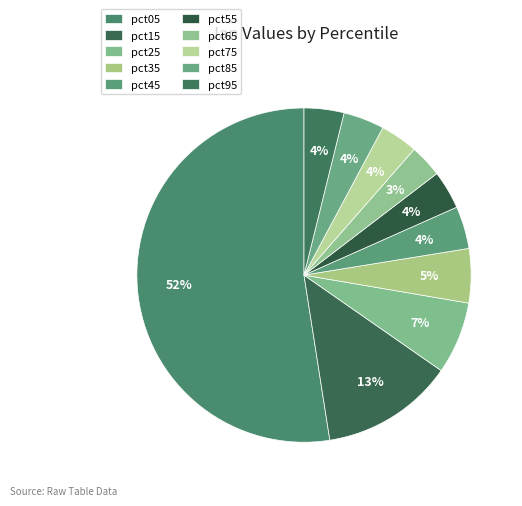

Count the number of slices in the pie.

10